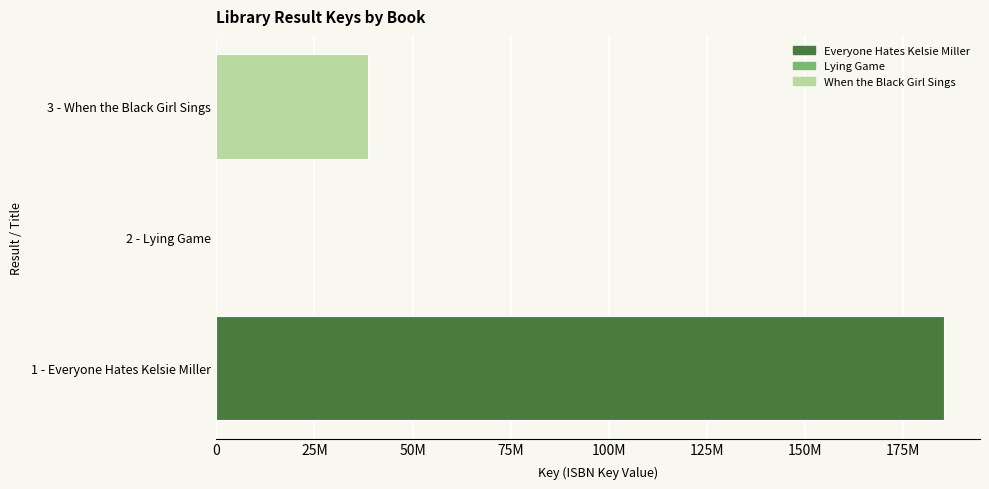

True or false: the data shows 185245506 at 1 - Everyone Hates Kelsie Miller.

True